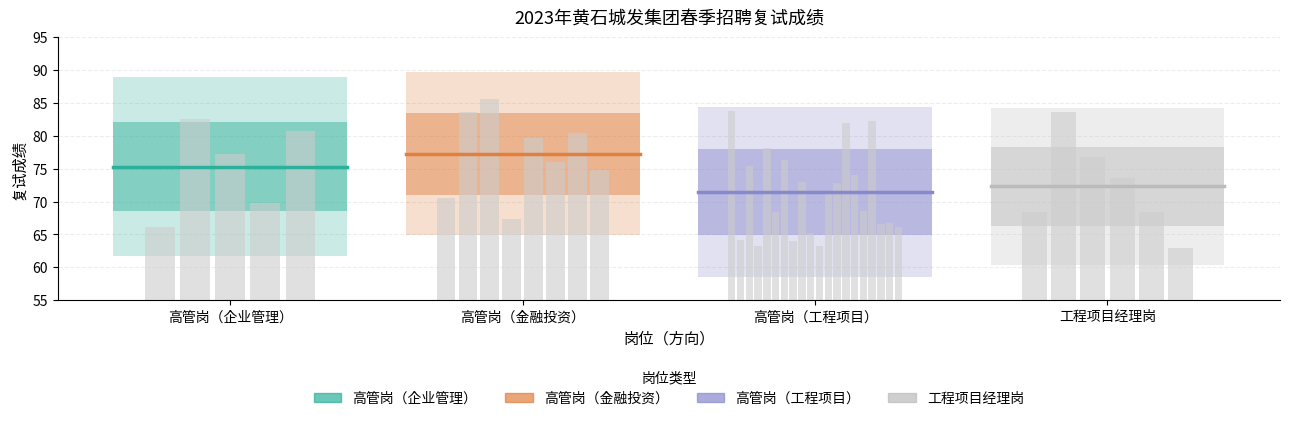

True or false: 工程项目经理岗 has a value of 72.3 at 高管岗（企业管理）.

True